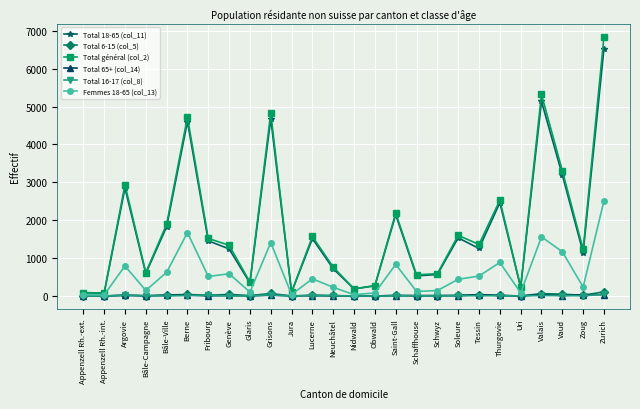

True or false: Femmes 18-65 (col_13) has more than 2 interior local peaks.

True